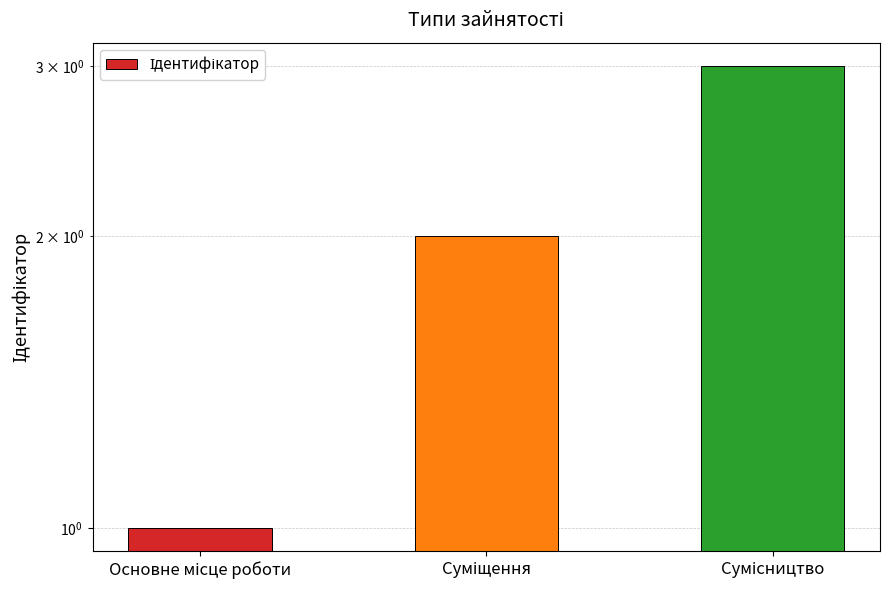

What is the ratio of the value at Сумісництво to the value at Суміщення?

1.5